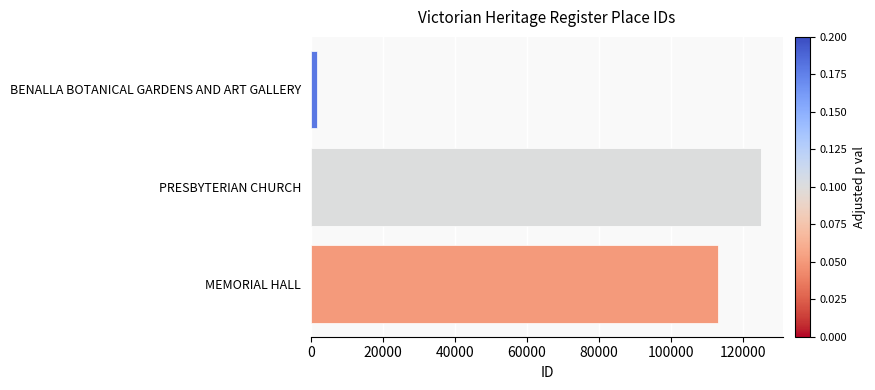

List the labels in order of value, largest first.

PRESBYTERIAN CHURCH, MEMORIAL HALL, BENALLA BOTANICAL GARDENS AND ART GALLERY